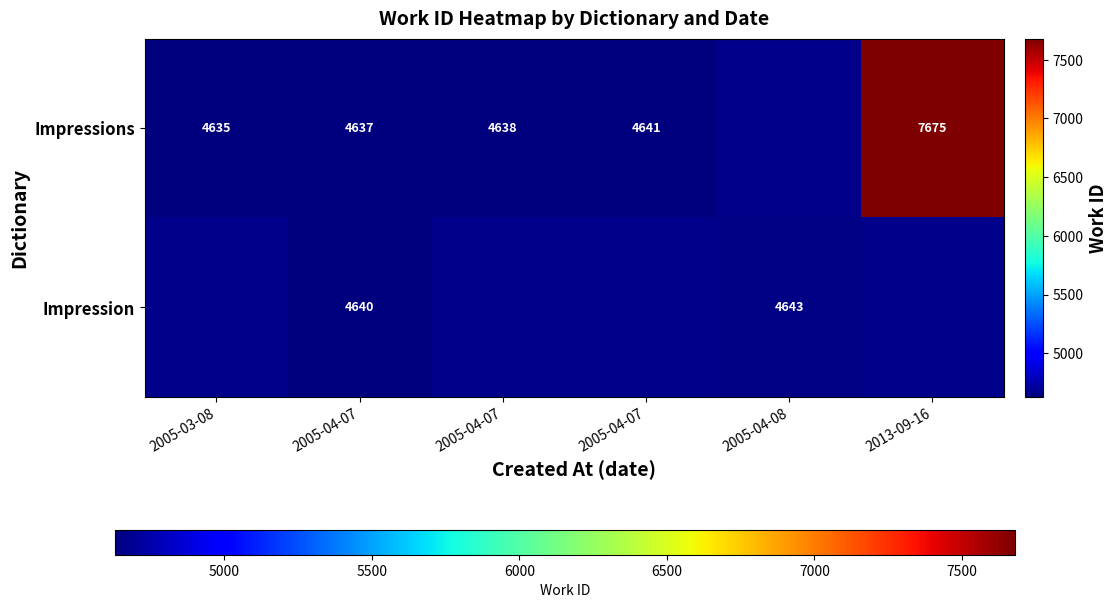

Is the value of Impression at 2005-04-08 greater than the value of Impressions at 2005-04-07?

Yes